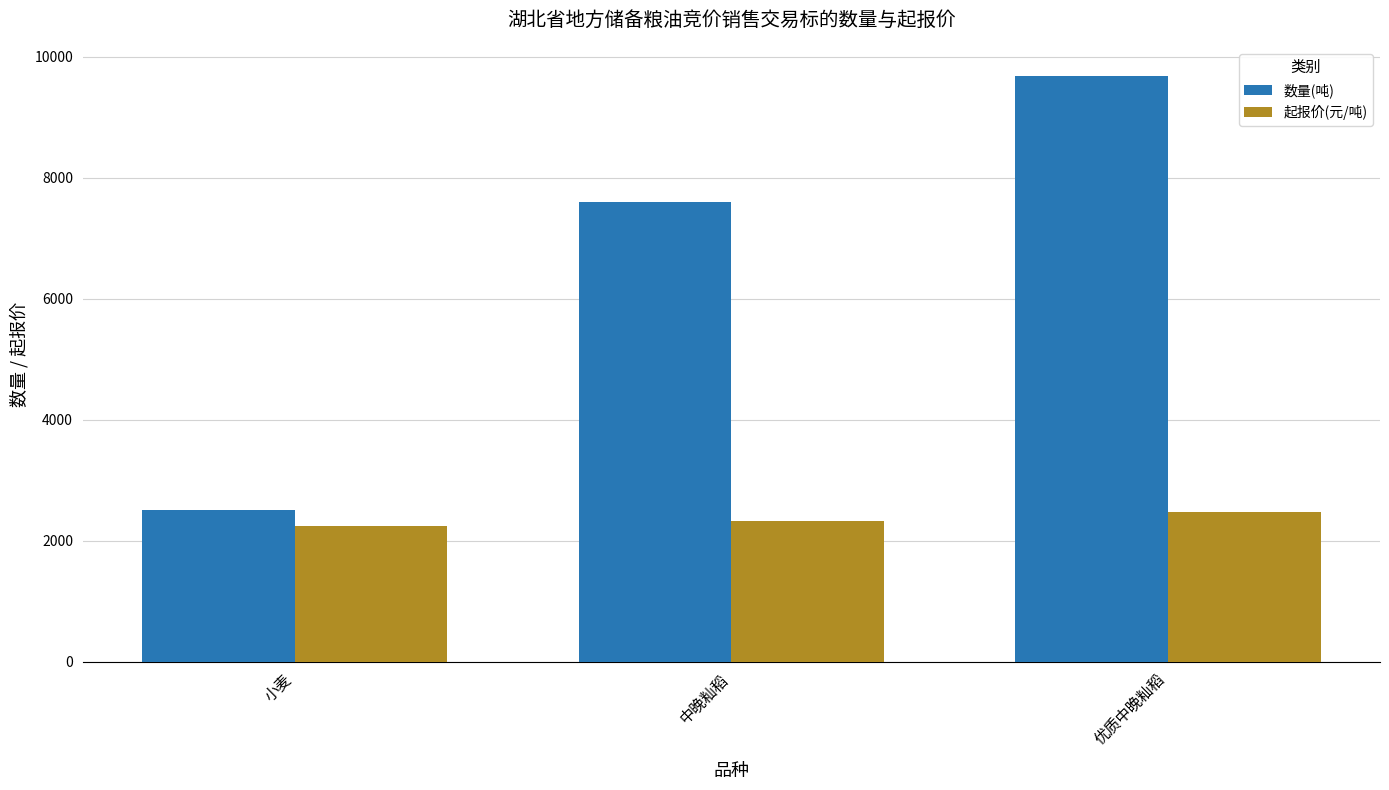

Reading left to right, transcribe all the data shown in this chart.

数量(吨): 小麦=2500.0	中晚籼稻=7593.4	优质中晚籼稻=9679.0
起报价(元/吨): 小麦=2240.0	中晚籼稻=2322.9	优质中晚籼稻=2478.0